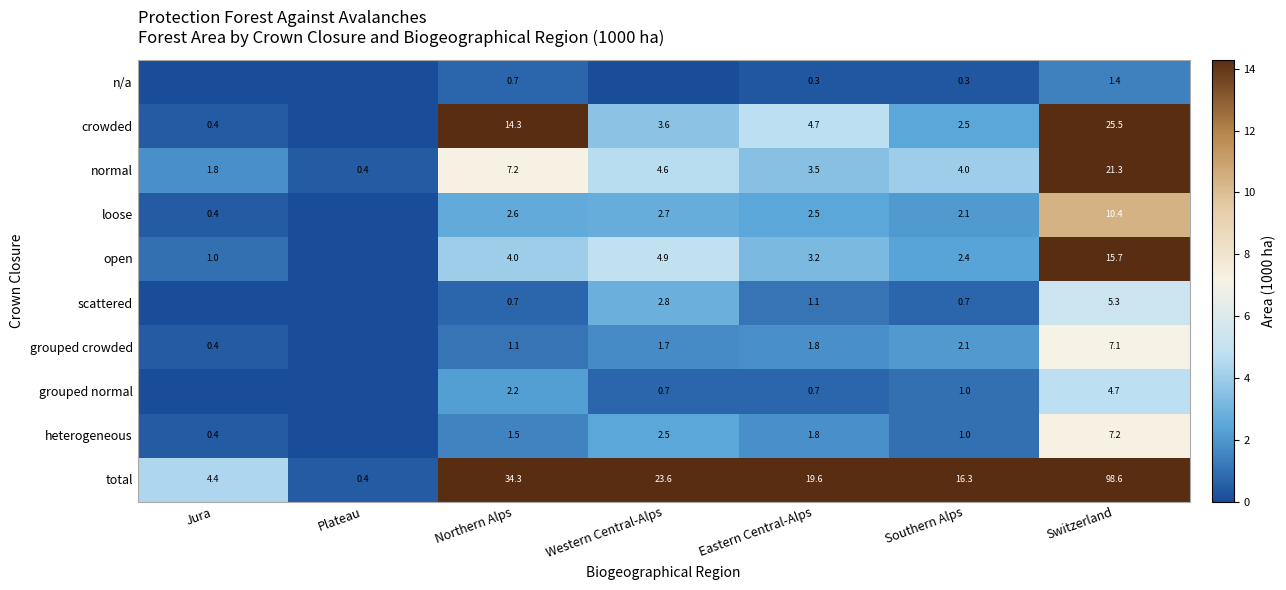

True or false: grouped crowded has a value of 2.1 at Southern Alps.

True